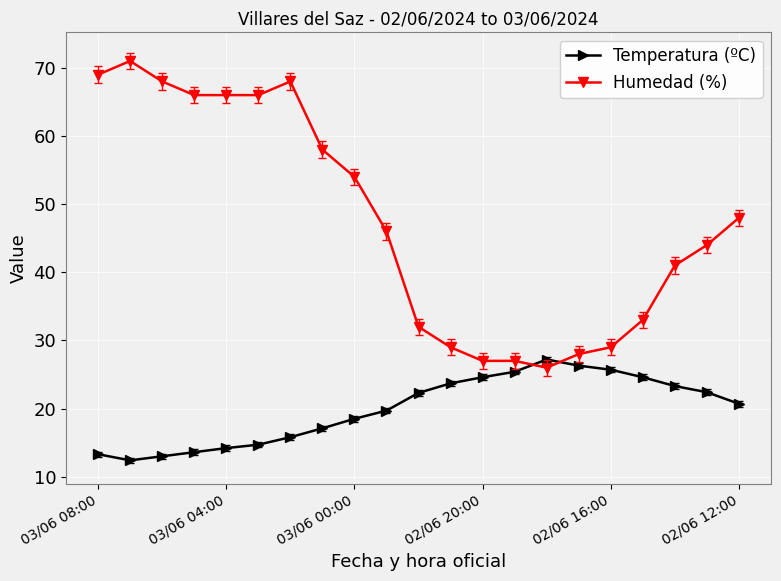

Which series has the widest spread of values?

Humedad (%)